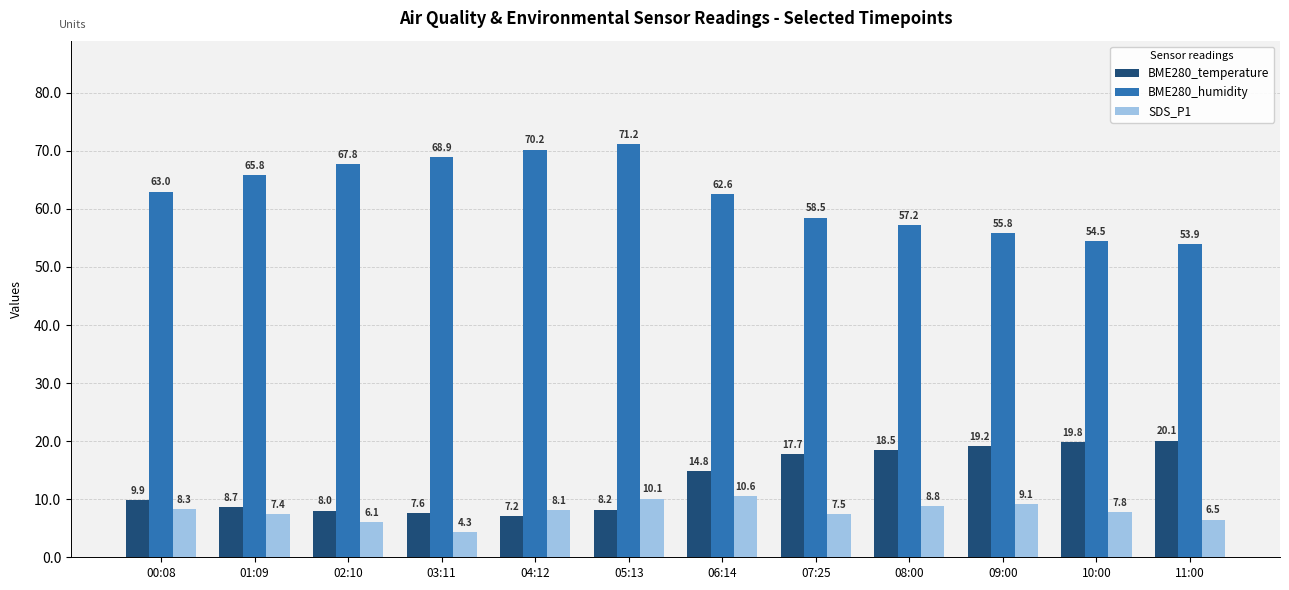

At how many categories does at least one series exceed 57?

9